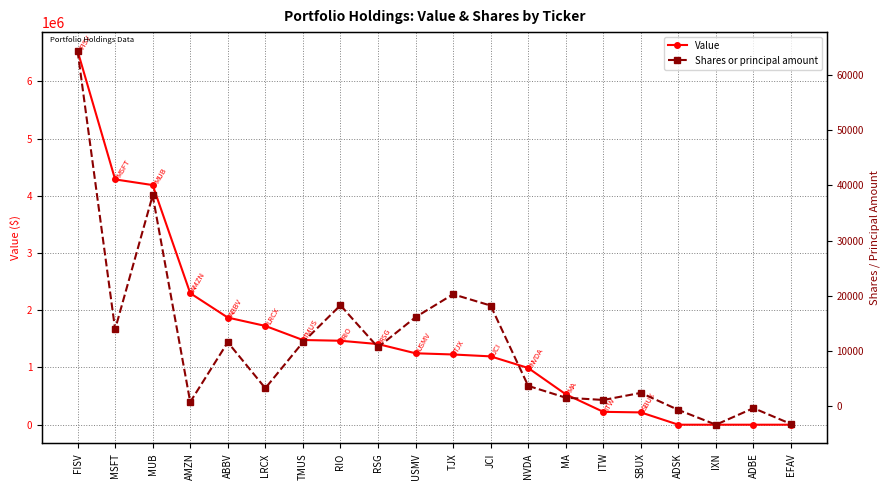

In Shares or principal amount, how many points are higher than both neighbors (excluding endpoints)?

6